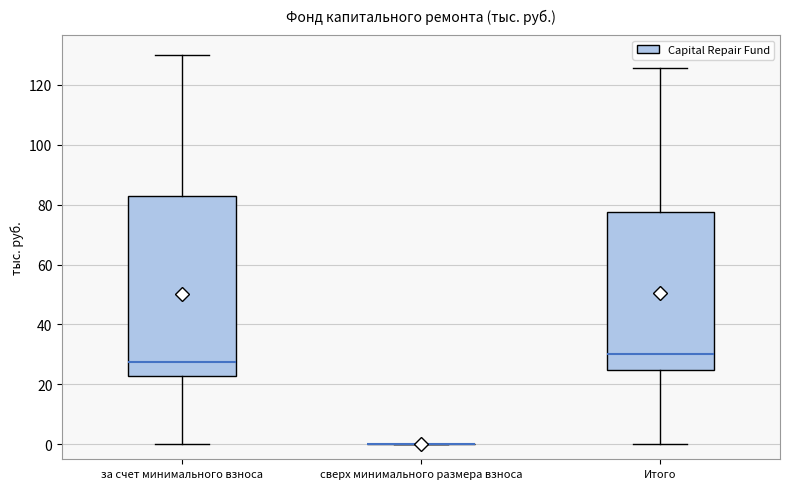

Reading left to right, read every box against the y-axis: the position of its median line, the range the box covers, and the ends of its whiskers. The values are not printed on the chart, so give them approximately, as read against the axis.

за счет минимального взноса: median 28, box 22 to 82, whiskers 0 to 130
сверх минимального размера взноса: box collapsed to a line at 0, whiskers 0 to 0
Итого: median 30, box 24 to 78, whiskers 0 to 126